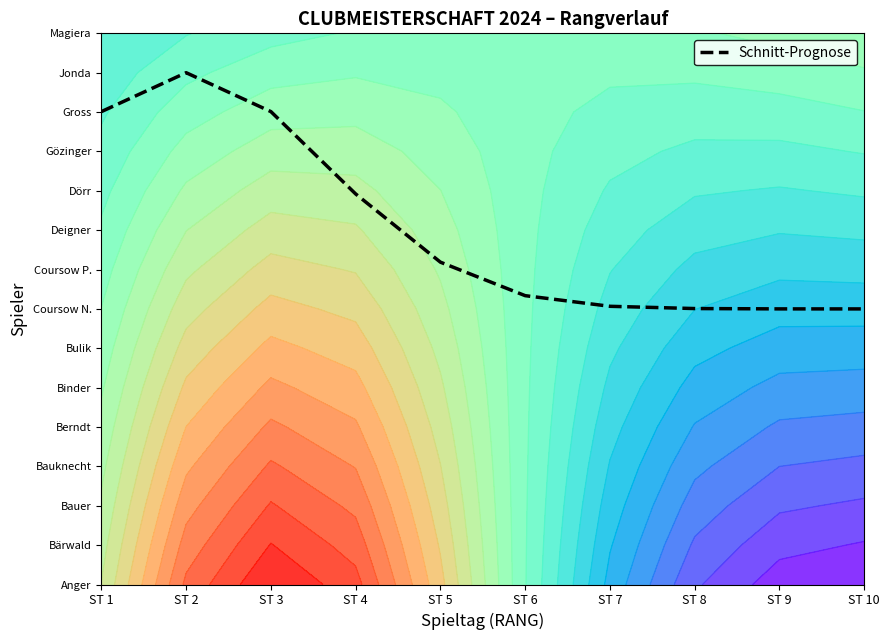

True or false: the data shows 8.0 at ST 2.

False